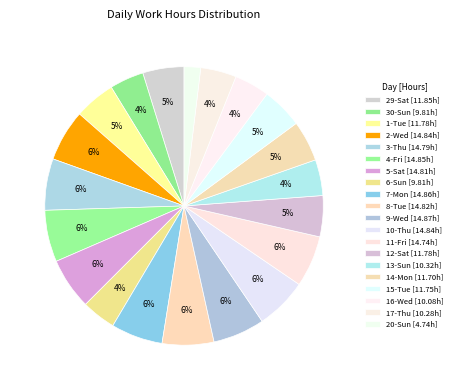

Rank the categories by value from highest to lowest.

9-Wed, 7-Mon, 4-Fri, 2-Wed, 10-Thu, 8-Tue, 5-Sat, 3-Thu, 11-Fri, 29-Sat, 1-Tue, 12-Sat, 15-Tue, 14-Mon, 13-Sun, 17-Thu, 16-Wed, 30-Sun, 6-Sun, 20-Sun